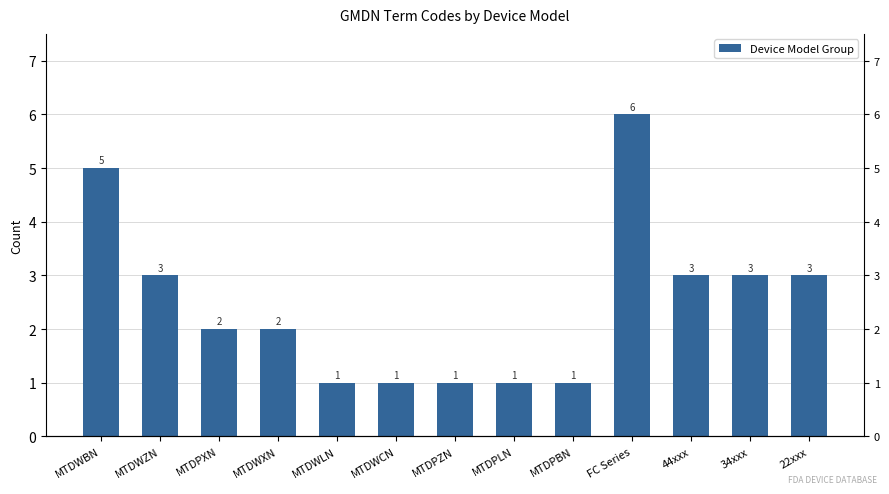

The chart shows a value of 2 at MTDWLN. True or false?

False